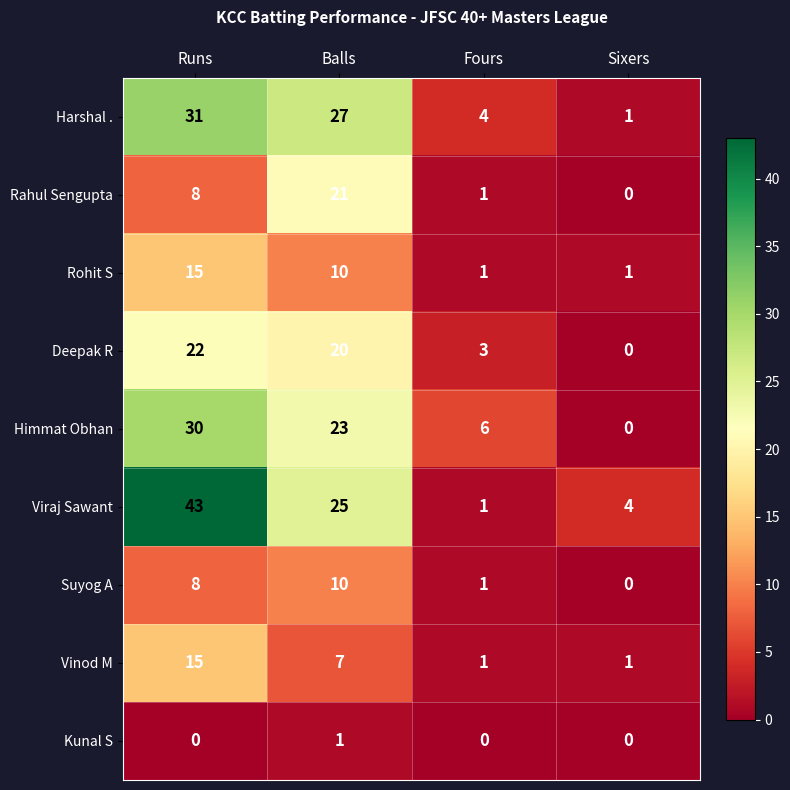

What is the difference between the highest and lowest values at Runs?

43